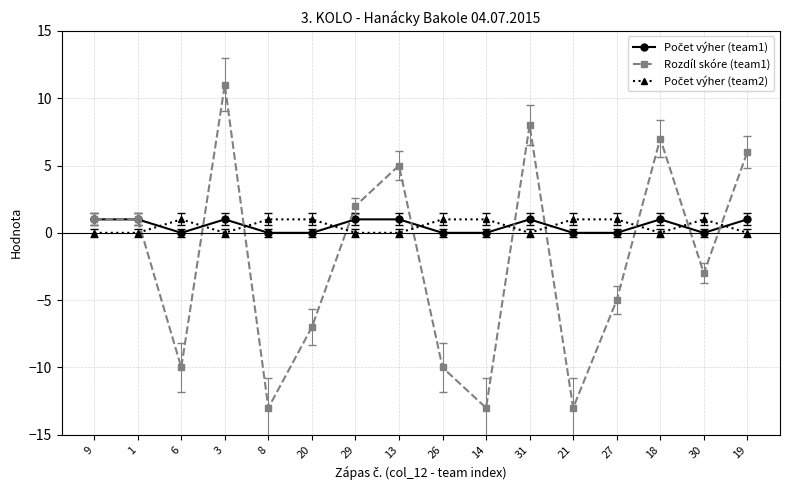

Count the number of categories in the chart.

16